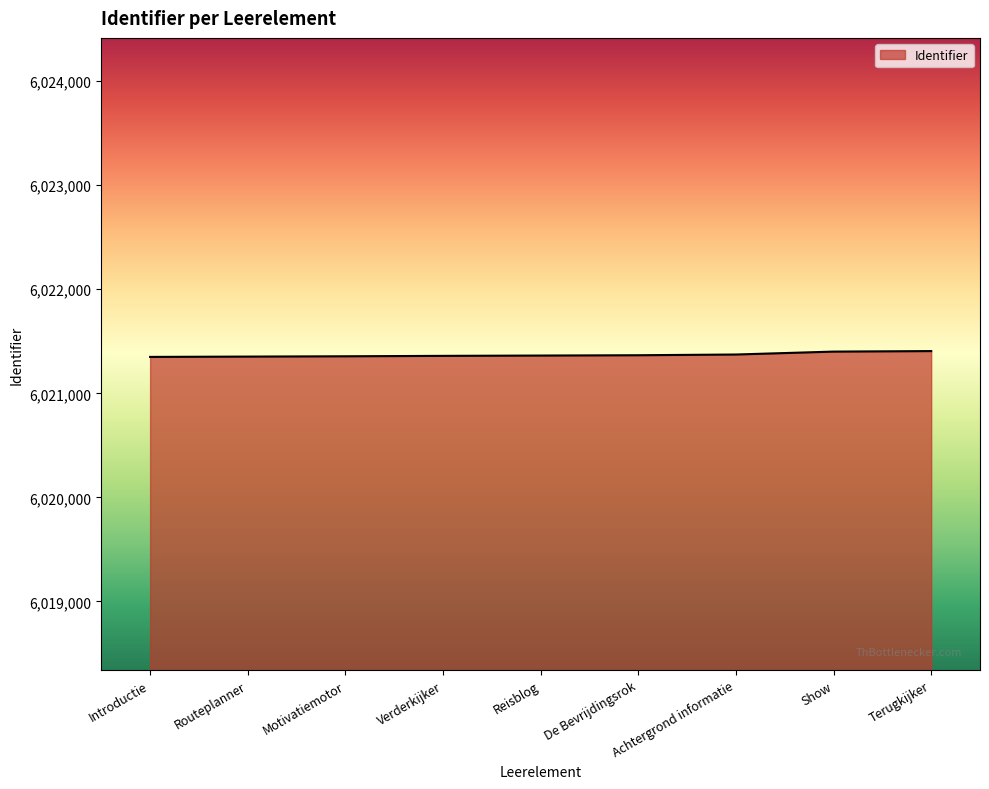

How many lines are shown in the chart?

1